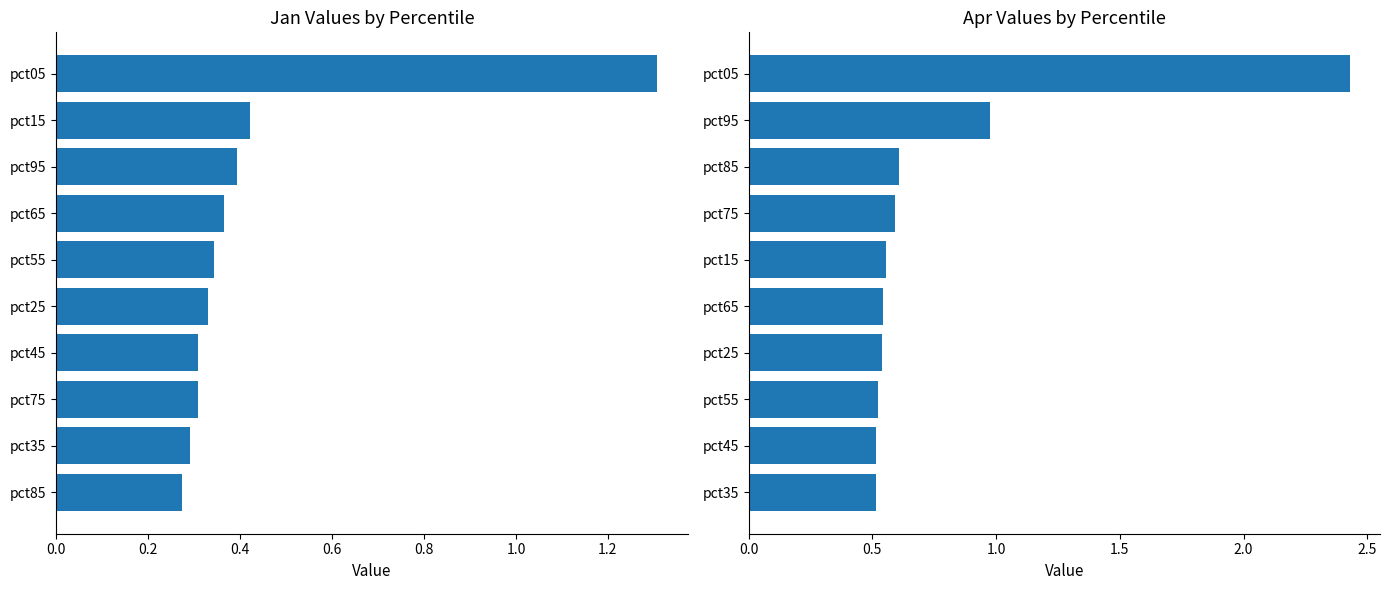

What is the spread (max minus min) of values at 0.4?

0.2